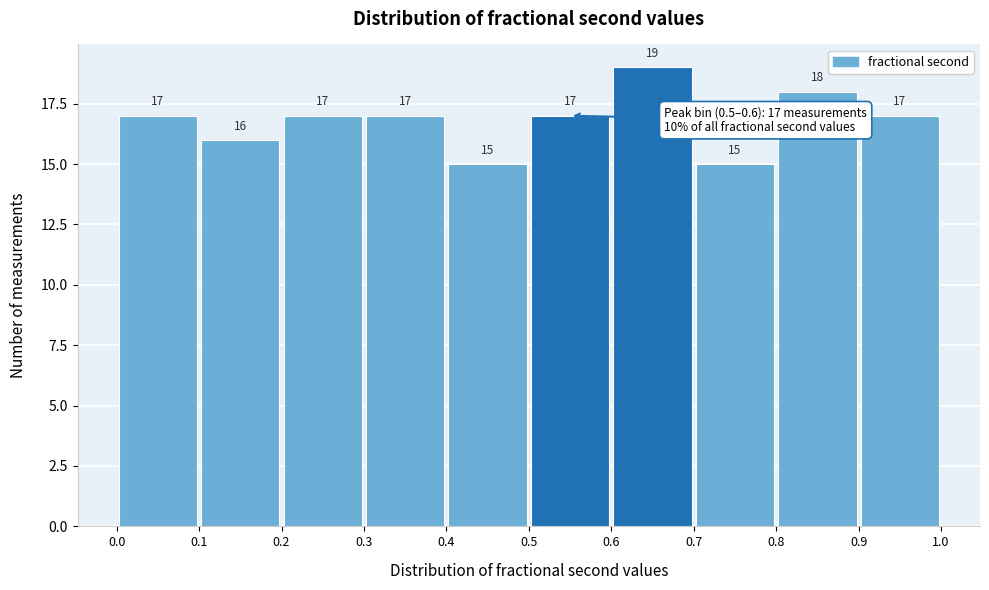

What is the height of the bar covering 0.5 to 0.6 on the x-axis?

17